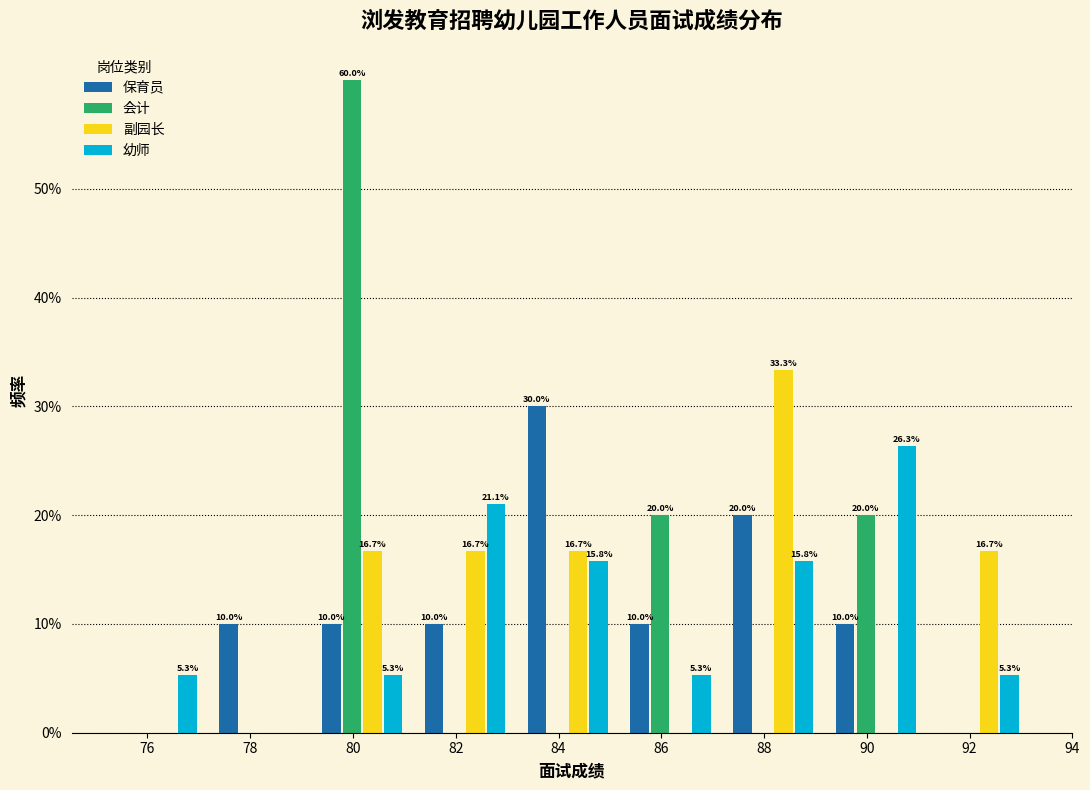

What are all the series names shown in the legend?

保育员, 会计, 副园长, 幼师